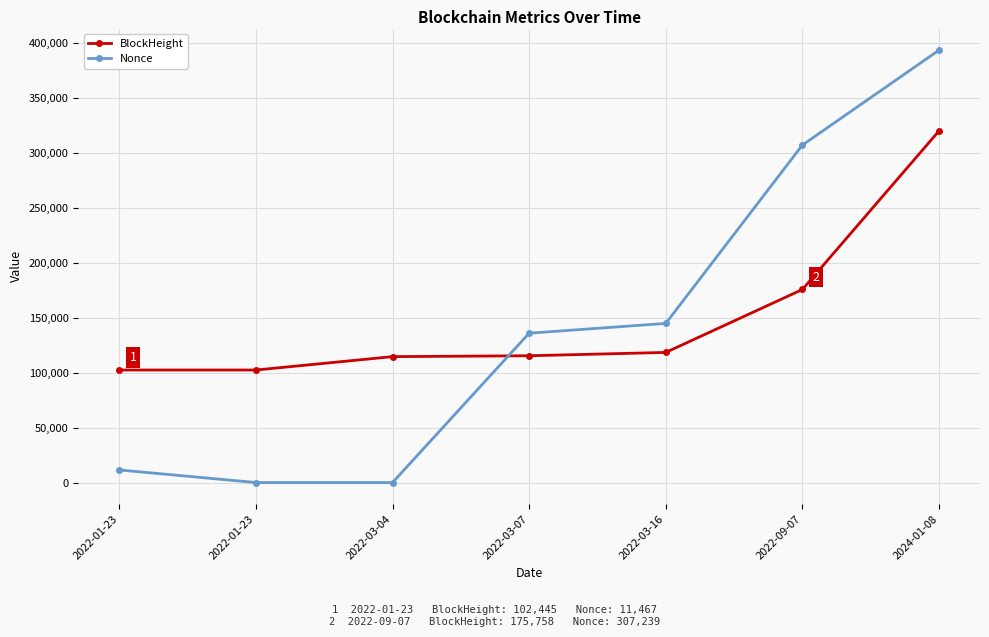

How many data points does each series have?

7